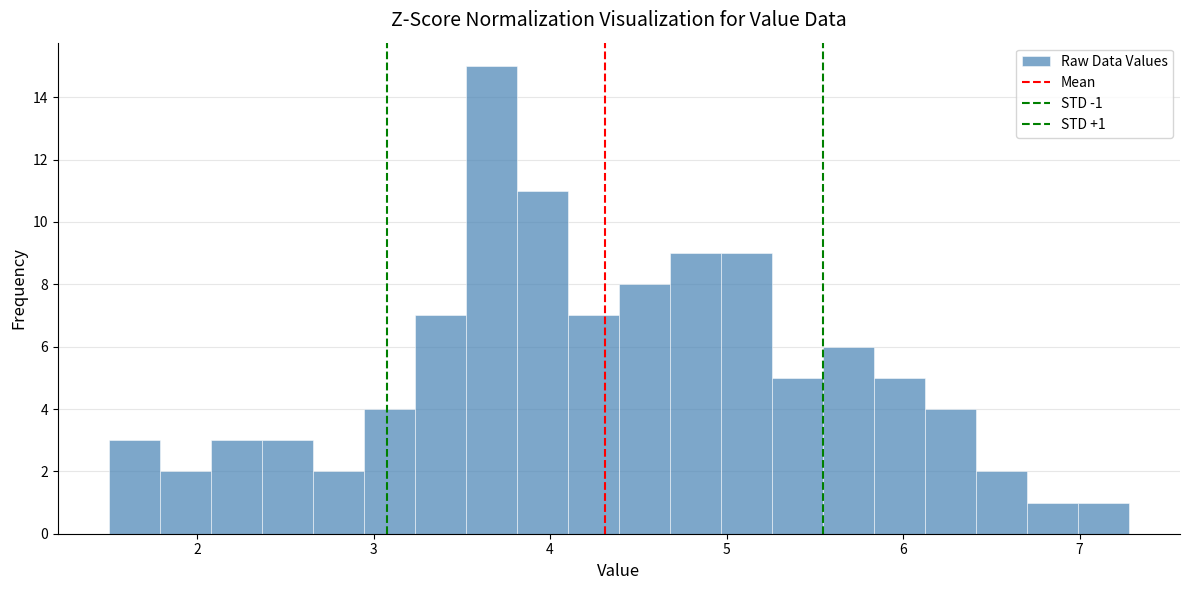

Read against the x-axis, roughly where is the centre of the tallest bar?

3.7